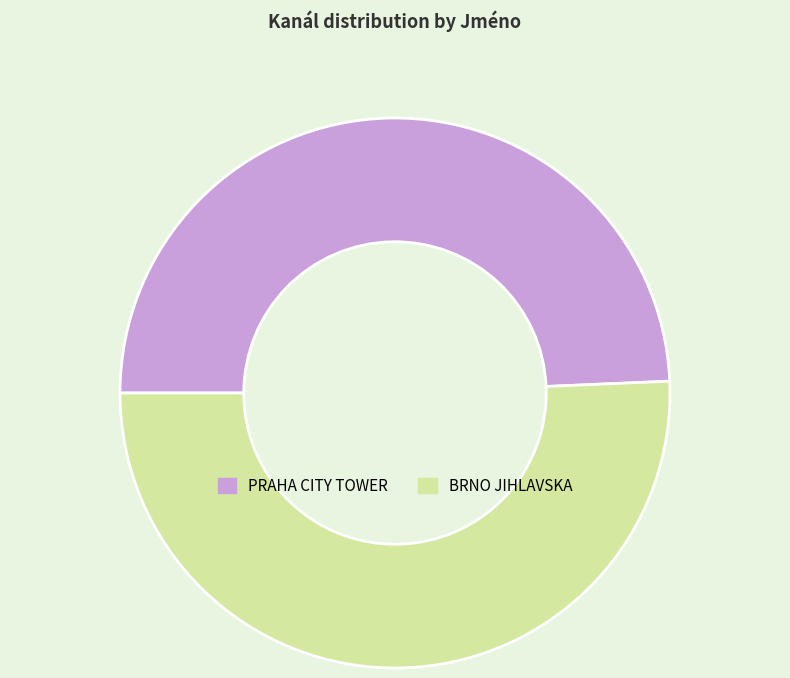

Does PRAHA CITY TOWER account for over 50% of the chart?

No